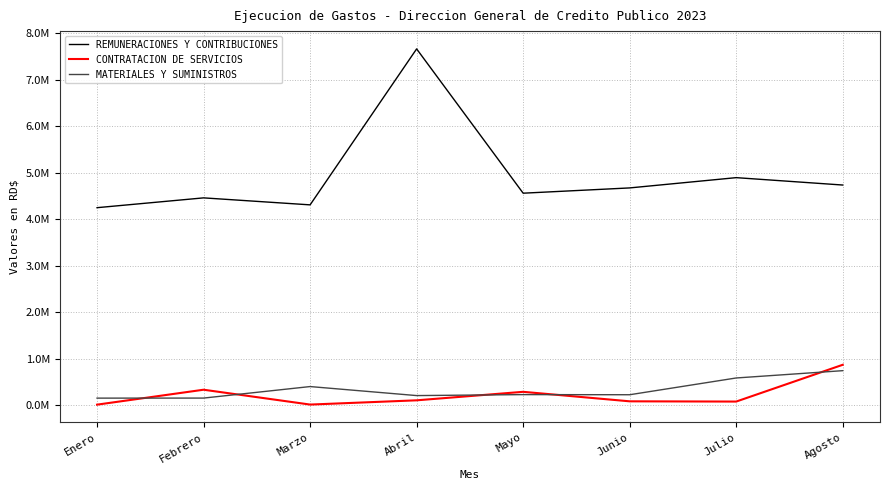

Reading left to right, what are all the values shown in this chart?

REMUNERACIONES Y CONTRIBUCIONES: Enero=4248996.0	Febrero=4459733.5	Marzo=4309553.3	Abril=7660584.5	Mayo=4560210.9	Junio=4673578.2	Julio=4894286.4	Agosto=4735576.1
CONTRATACION DE SERVICIOS: Enero=16837.8	Febrero=337556.0	Marzo=18598.4	Abril=109844.2	Mayo=292494.9	Junio=88327.5	Julio=83145.7	Agosto=873173.4
MATERIALES Y SUMINISTROS: Enero=157000.0	Febrero=158000.0	Marzo=405467.4	Abril=211656.0	Mayo=232646.0	Junio=229848.0	Julio=589980.6	Agosto=746915.4